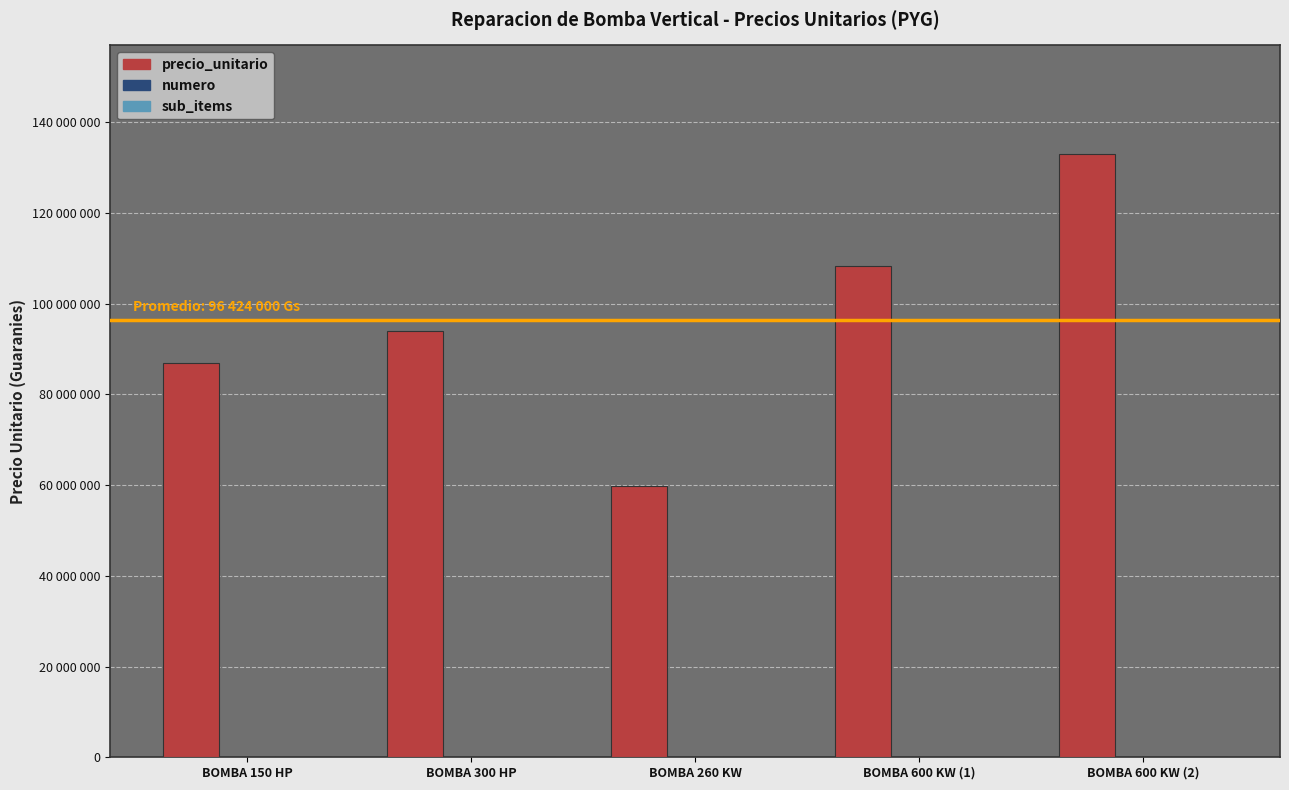

Are the bars horizontal?

No